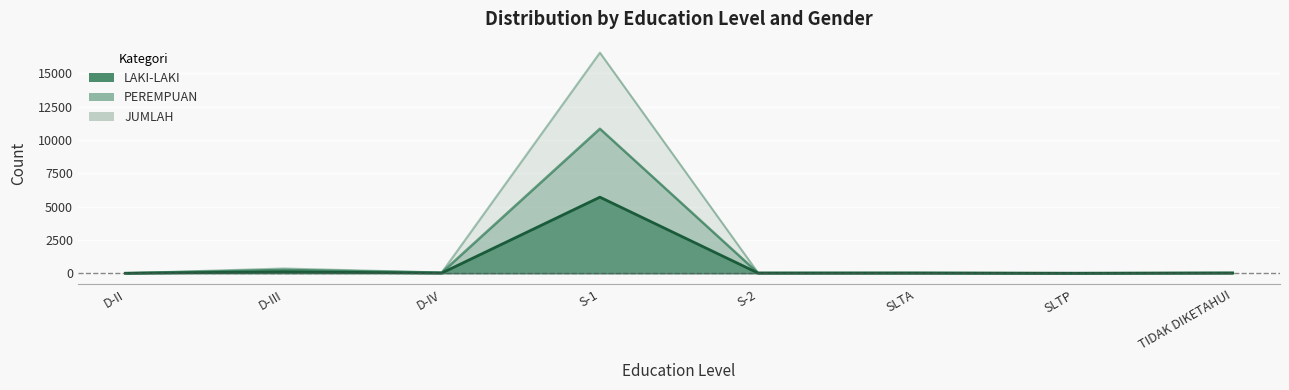

What are all the series names shown in the legend?

LAKI-LAKI, PEREMPUAN, JUMLAH